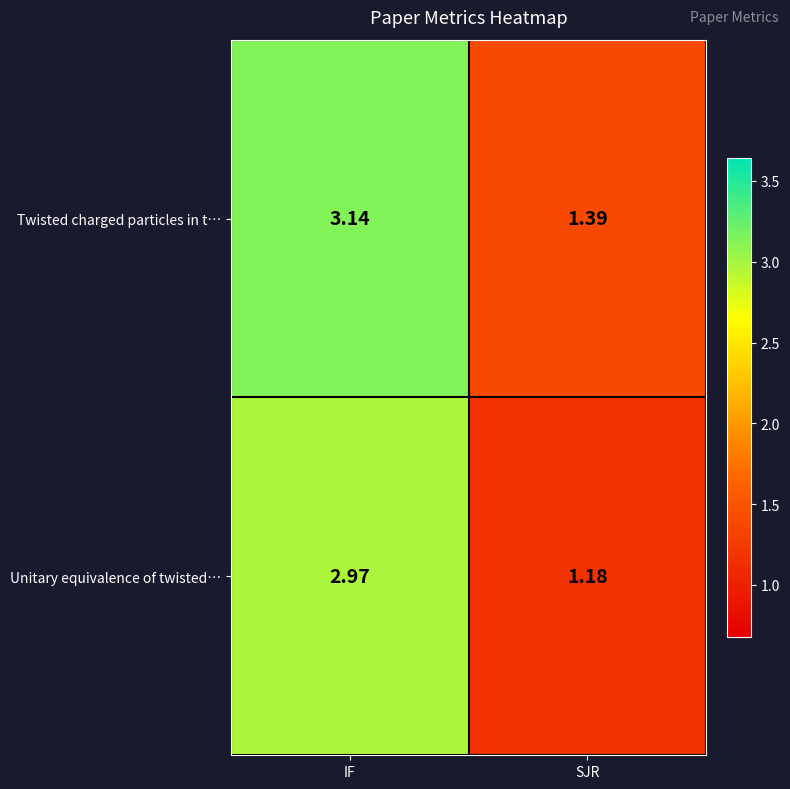

At which label is Twisted charged particles in t… closest to 2?

SJR